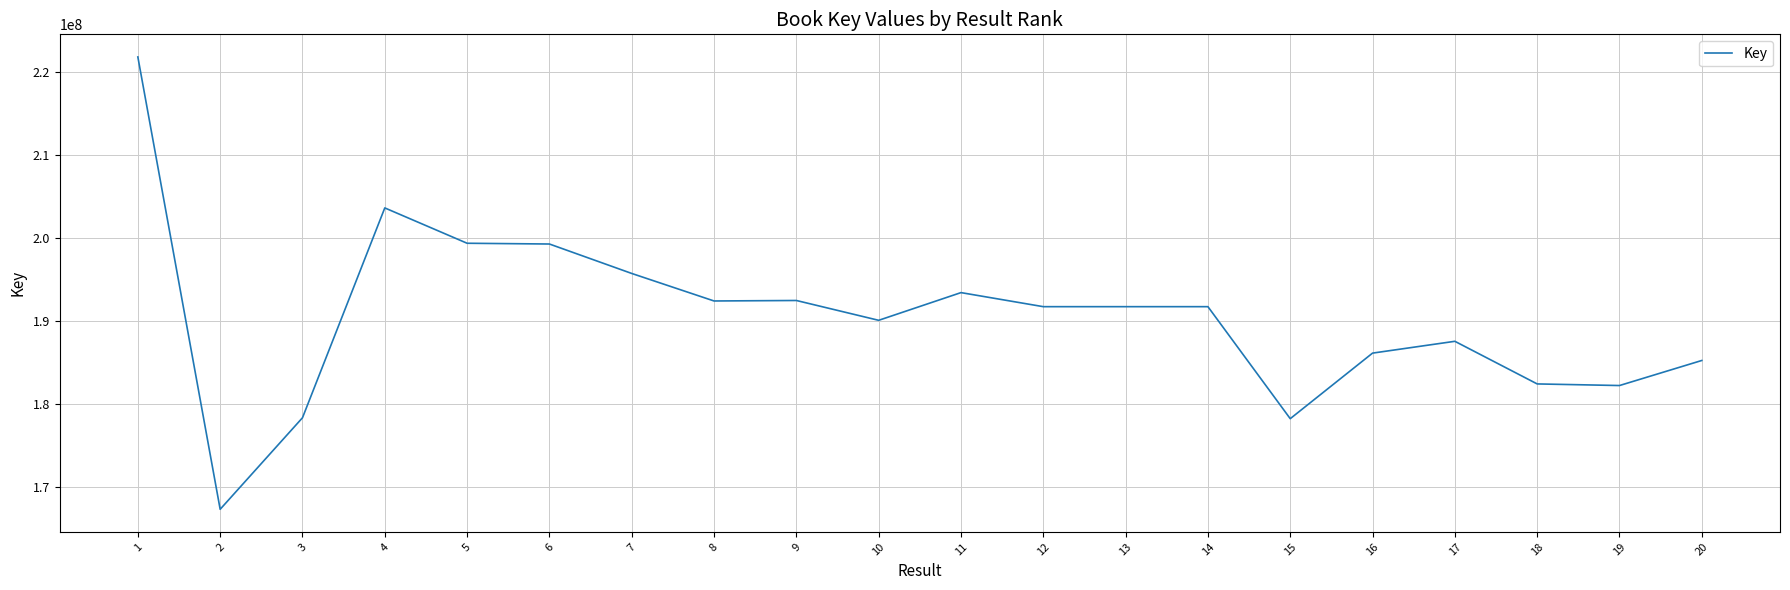

Does the chart display data point markers on the line(s)?

No